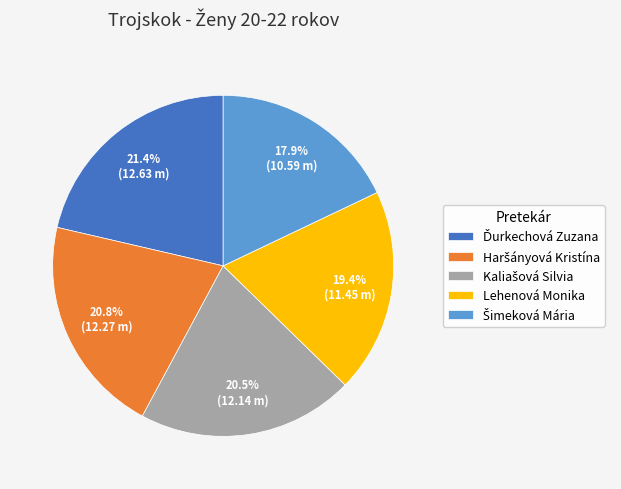

Does any single category account for the majority?

No